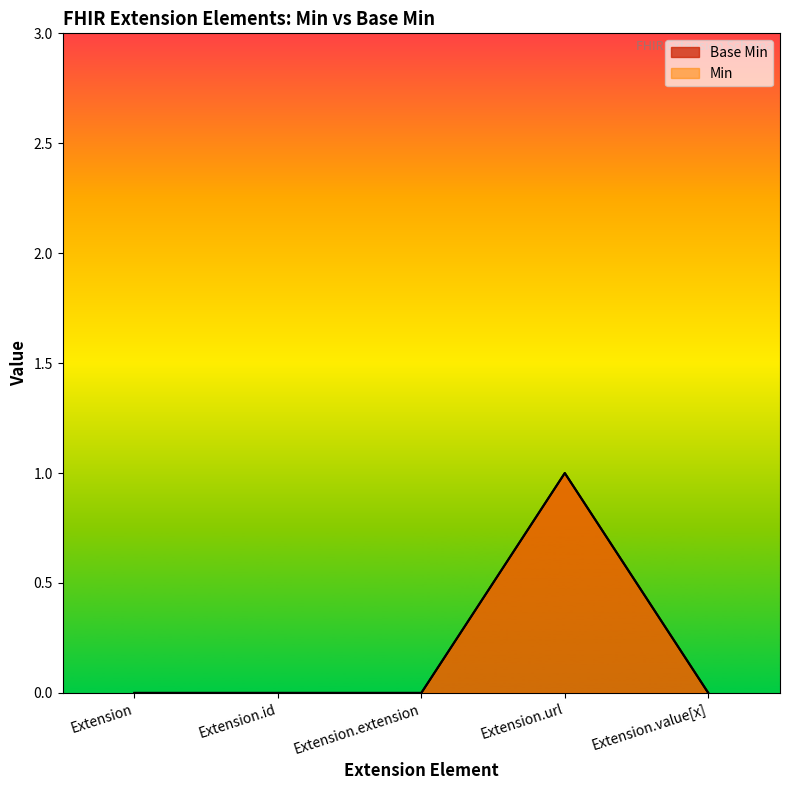

Reading right to left, list all the values displayed in this chart.

Base Min: Extension.value[x]=0	Extension.url=1	Extension.extension=0	Extension.id=0	Extension=0
Min: Extension.value[x]=0	Extension.url=1	Extension.extension=0	Extension.id=0	Extension=0